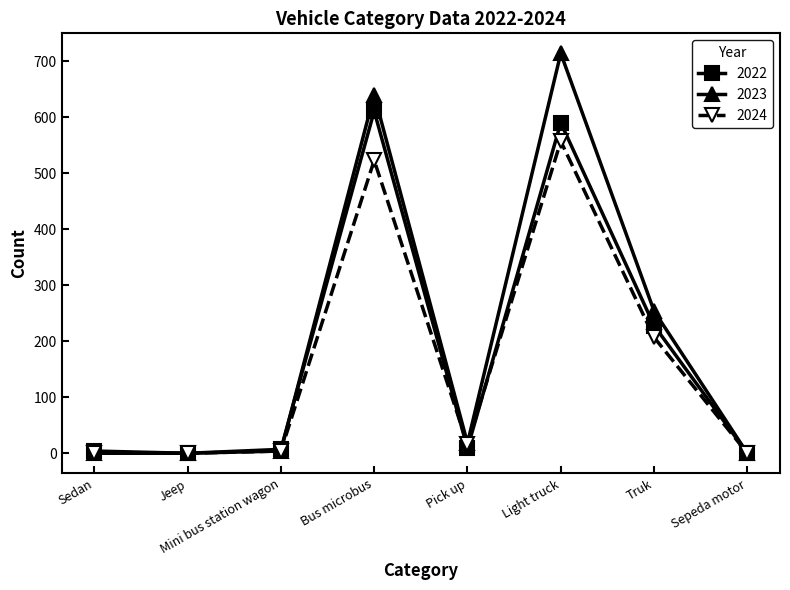

What is the total value across all series at Light truck?

1861